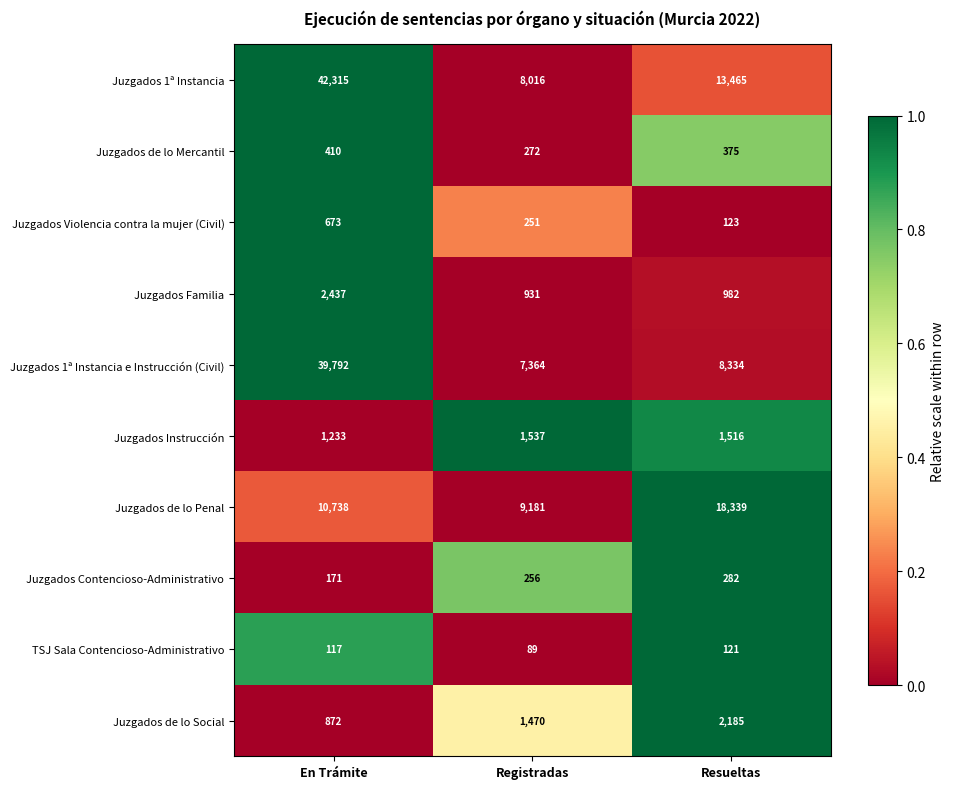

Reading left to right, extract all data points from this chart.

Juzgados 1ª Instancia: En Trámite=42315	Registradas=8016	Resueltas=13465
Juzgados de lo Mercantil: En Trámite=410	Registradas=272	Resueltas=375
Juzgados Violencia contra la mujer (Civil): En Trámite=673	Registradas=251	Resueltas=123
Juzgados Familia: En Trámite=2437	Registradas=931	Resueltas=982
Juzgados 1ª Instancia e Instrucción (Civil): En Trámite=39792	Registradas=7364	Resueltas=8334
Juzgados Instrucción: En Trámite=1233	Registradas=1537	Resueltas=1516
Juzgados de lo Penal: En Trámite=10738	Registradas=9181	Resueltas=18339
Juzgados Contencioso-Administrativo: En Trámite=171	Registradas=256	Resueltas=282
TSJ Sala Contencioso-Administrativo: En Trámite=117	Registradas=89	Resueltas=121
Juzgados de lo Social: En Trámite=872	Registradas=1470	Resueltas=2185